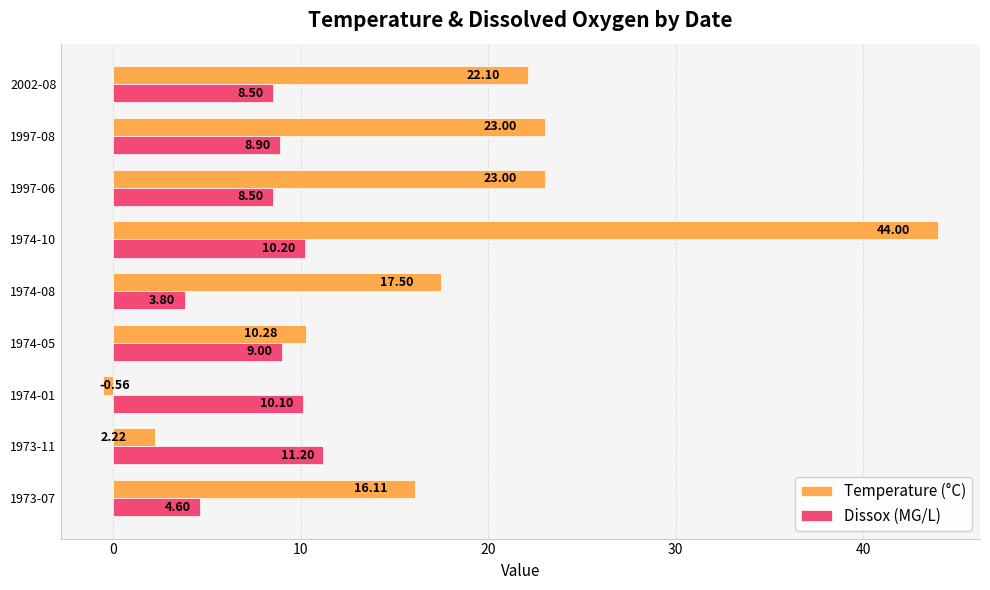

What is the average value of the Dissox (MG/L) series?

8.3